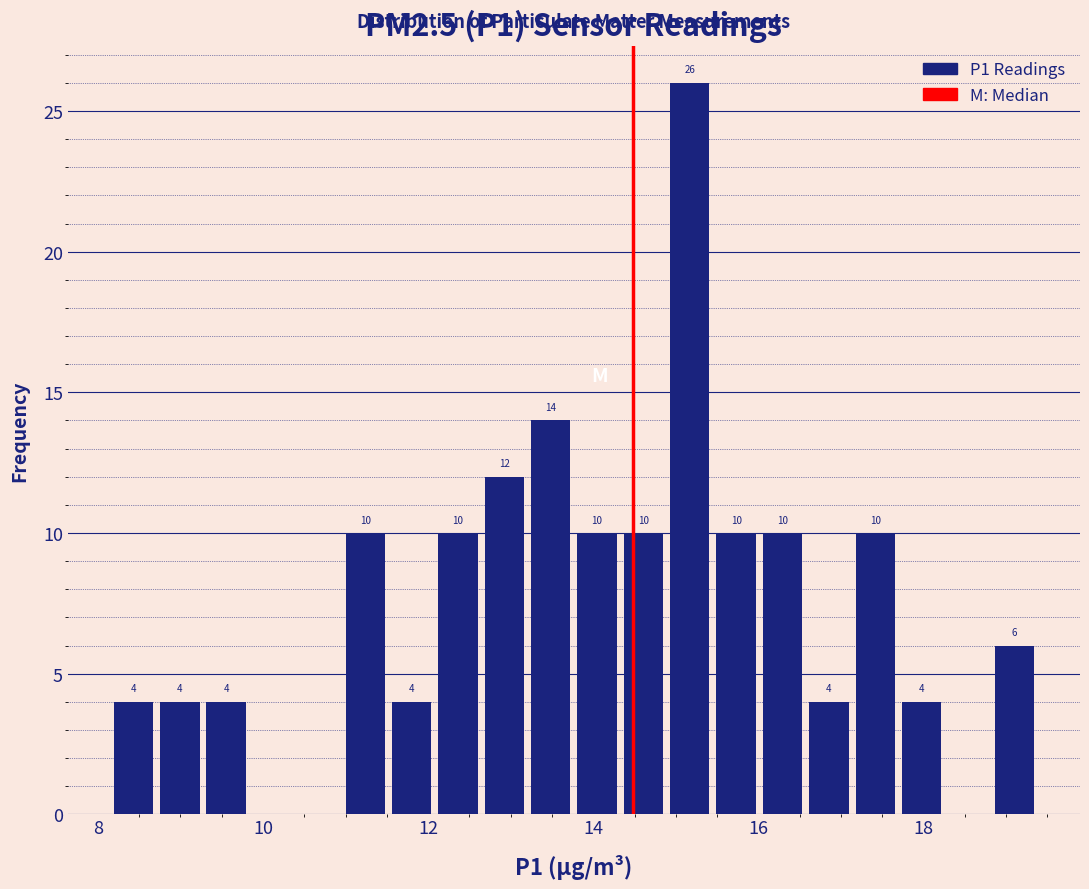

Around what value on the x-axis is the tallest bar? Give the approximate position of its centre, as read against the axis.

15.2